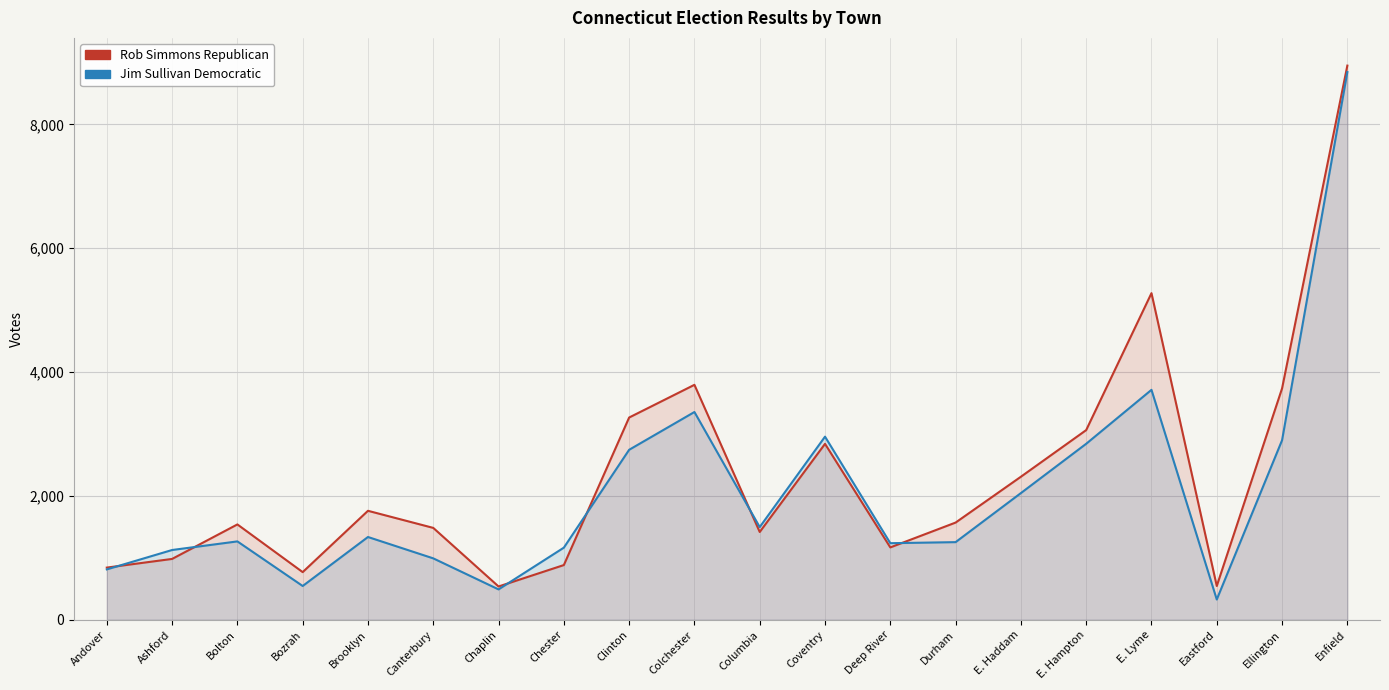

Is it true that Rob Simmons Republican equals 302 at Bozrah?

False